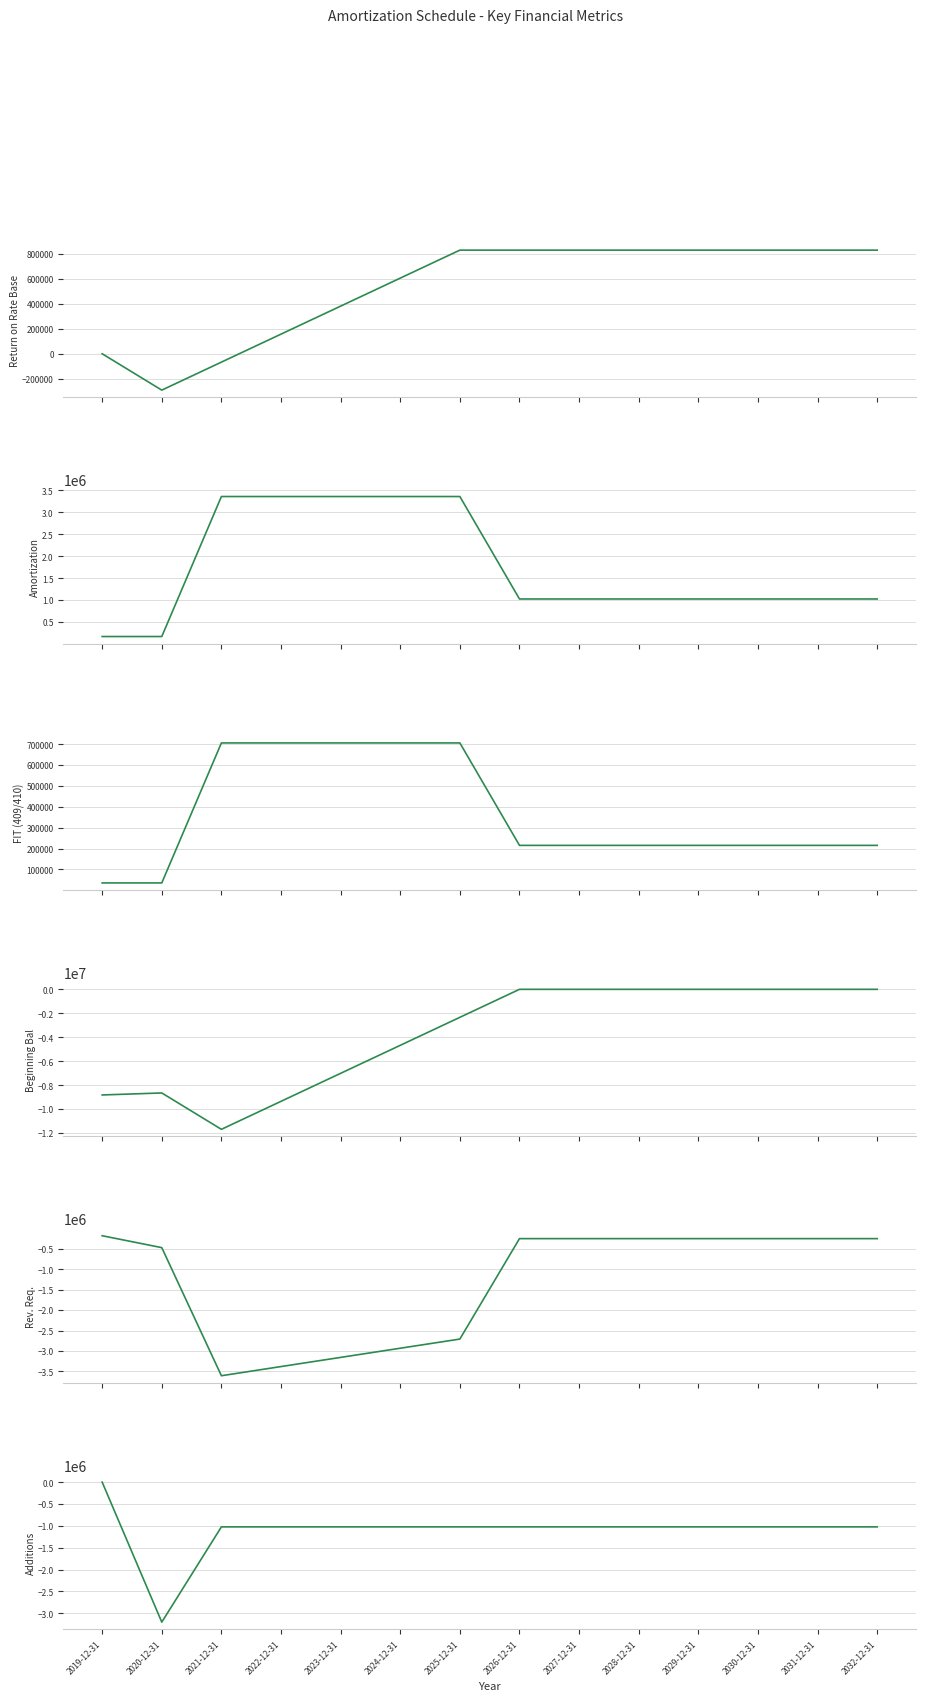

What is the difference between the highest and lowest values at 2023-12-31?

10375378.8